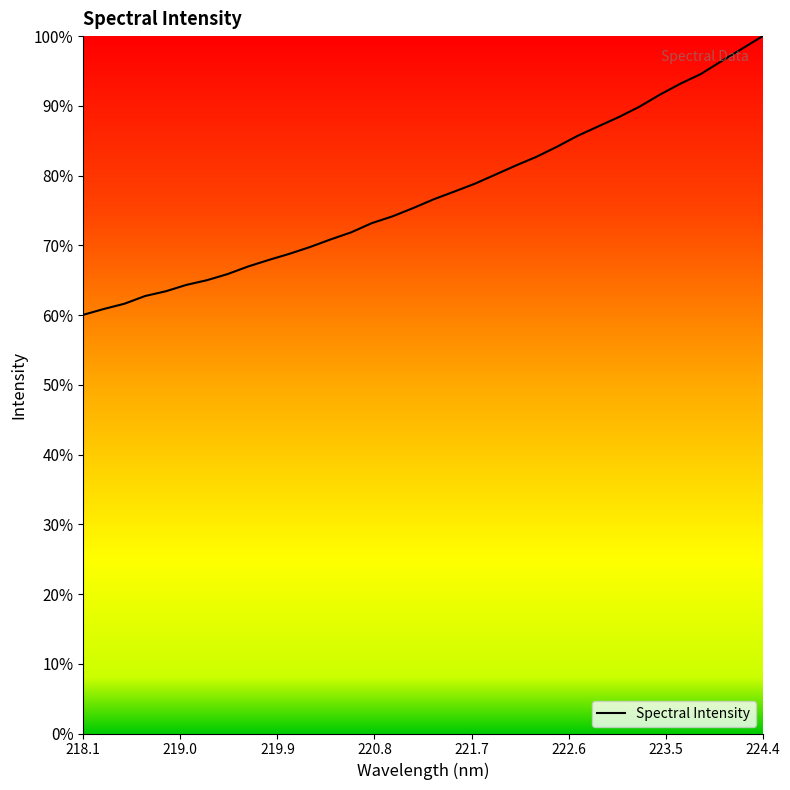

Does the chart display data point markers on the line(s)?

No